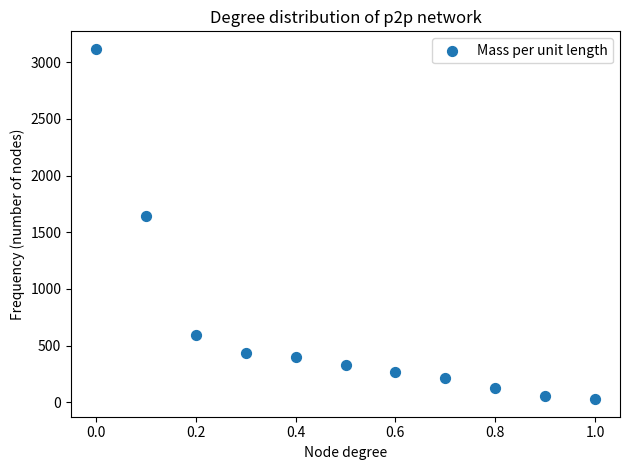

What is the range of Y values (max minus min)?

3092.4